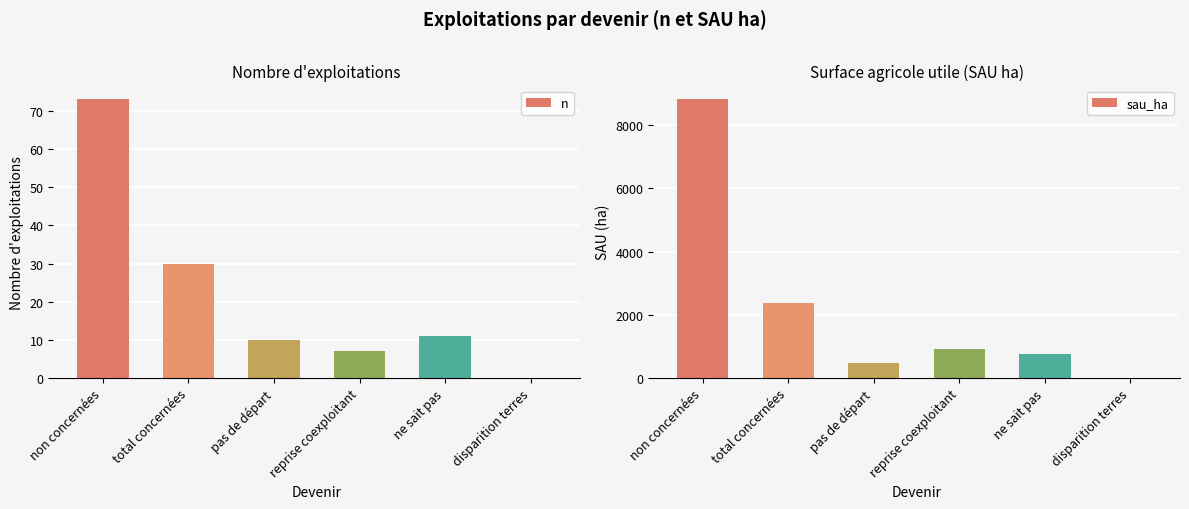

Which category has the highest value across all series?

non concernées